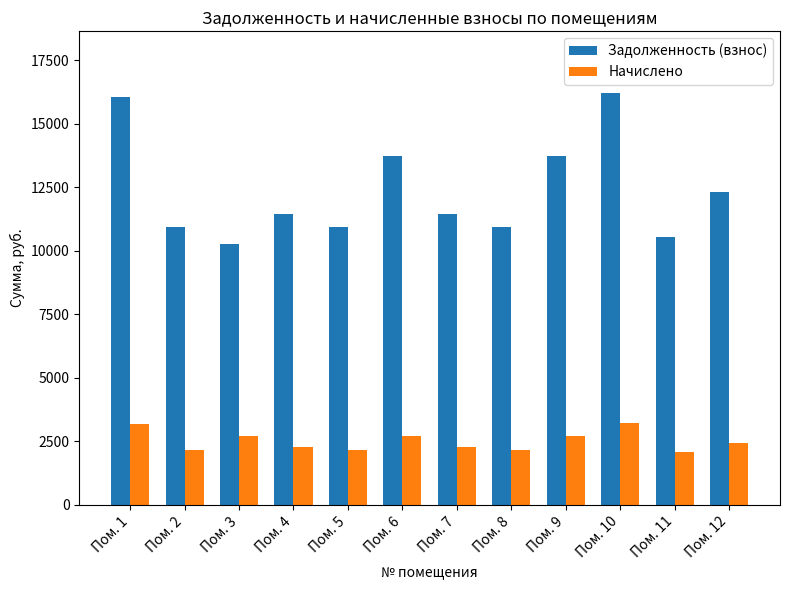

Rank the series at Пом. 5 from lowest to highest value.

Начислено, Задолженность (взнос)